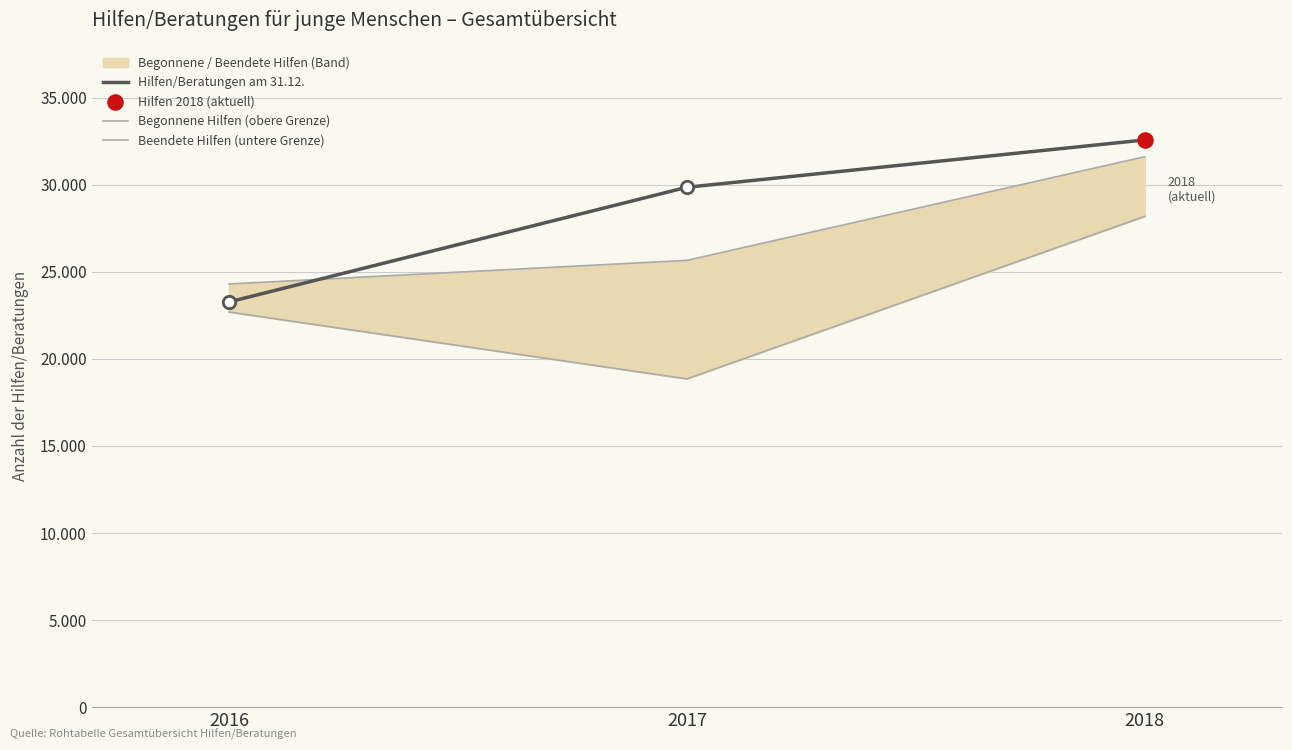

At how many categories does at least one series exceed 30100?

1